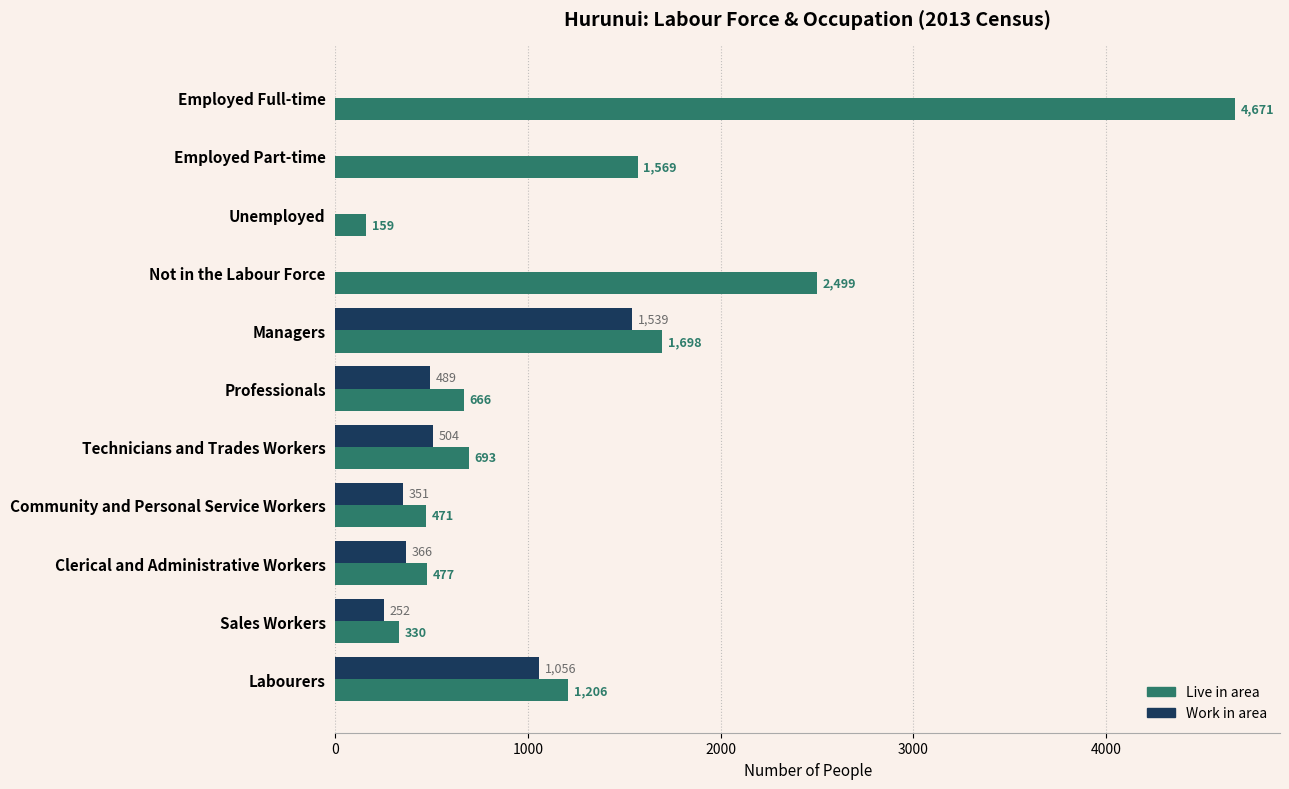

What are all the series names shown in the legend?

Live in area, Work in area